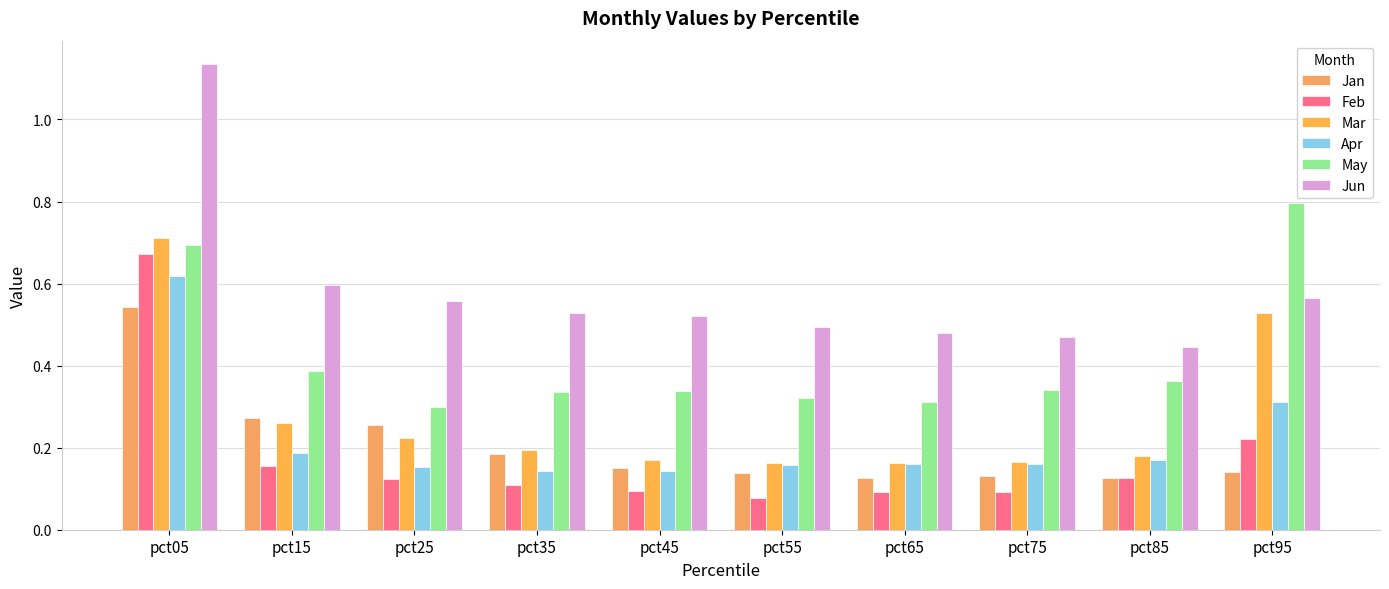

How many bars are there in total?

60